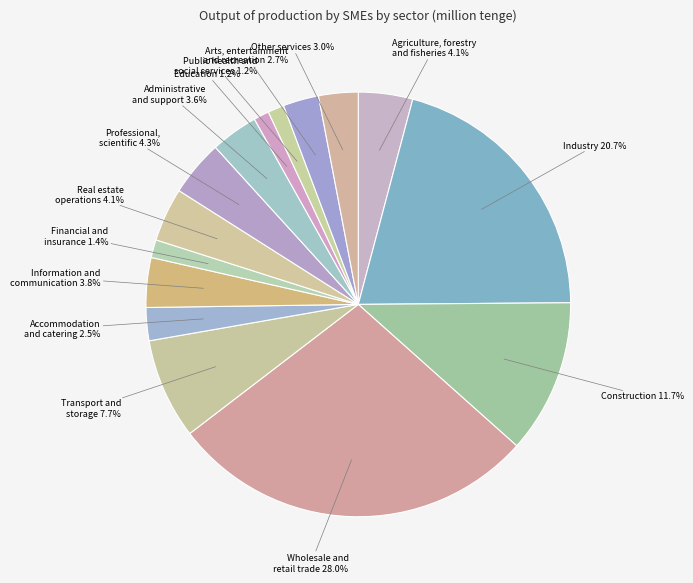

Which has a higher value, Education or Industry?

Industry